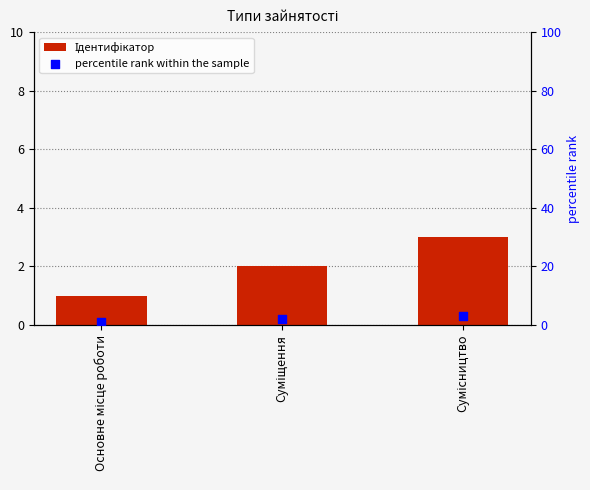

What is the total value across all series at Суміщення?

4